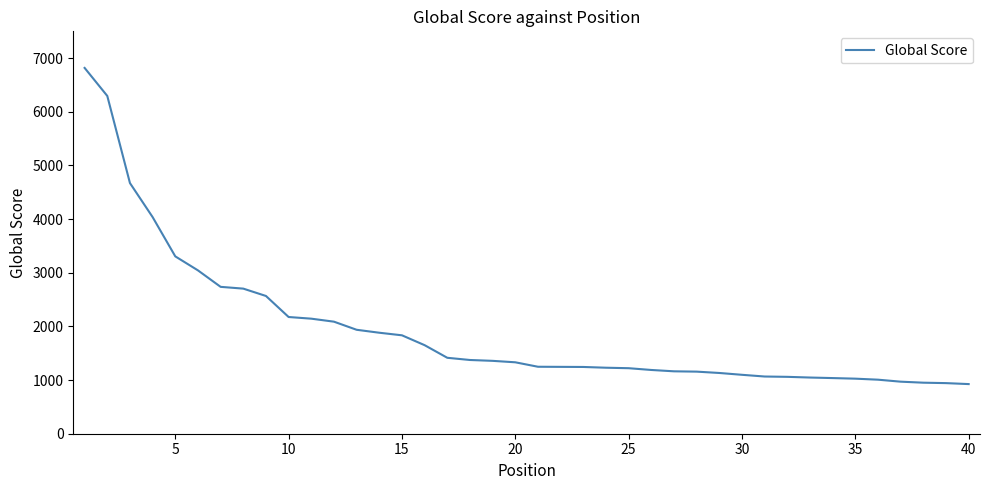

What is the greatest value displayed?

6817